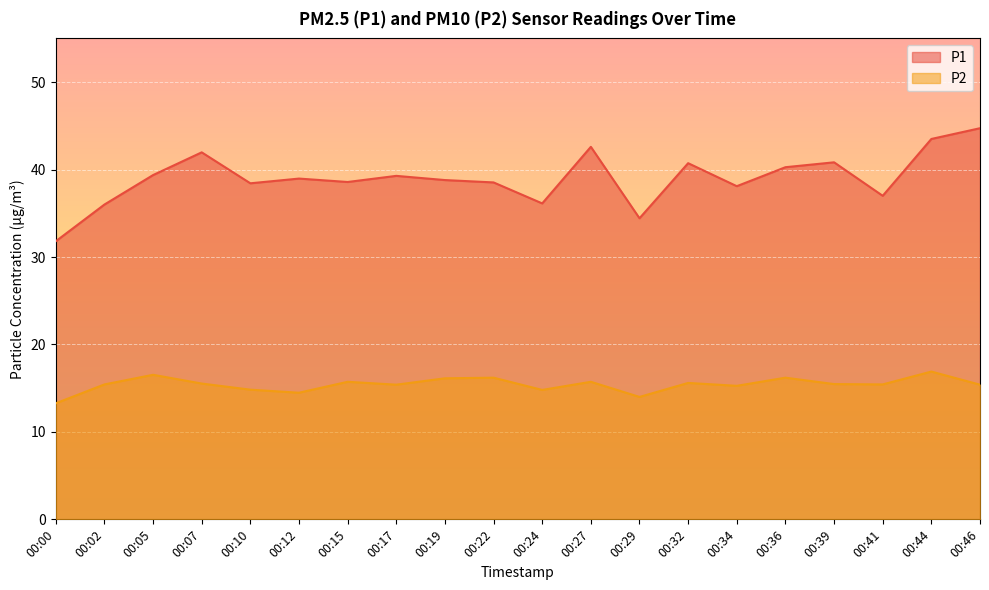

At which label does P2 reach its peak?

00:44